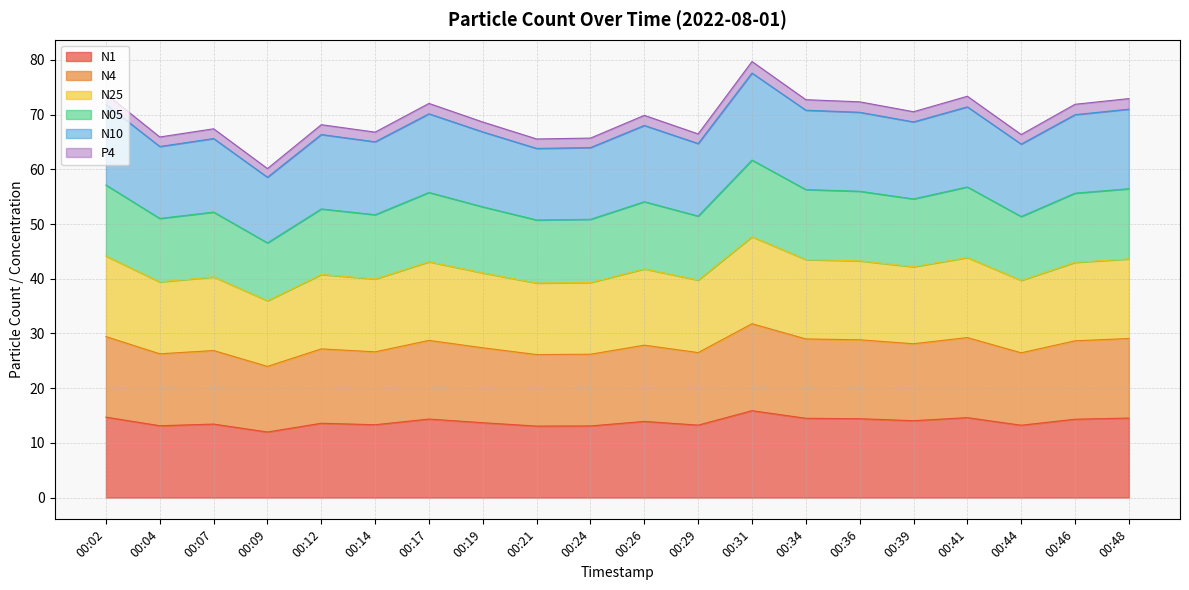

In N05, how many points are higher than both neighbors (excluding endpoints)?

6